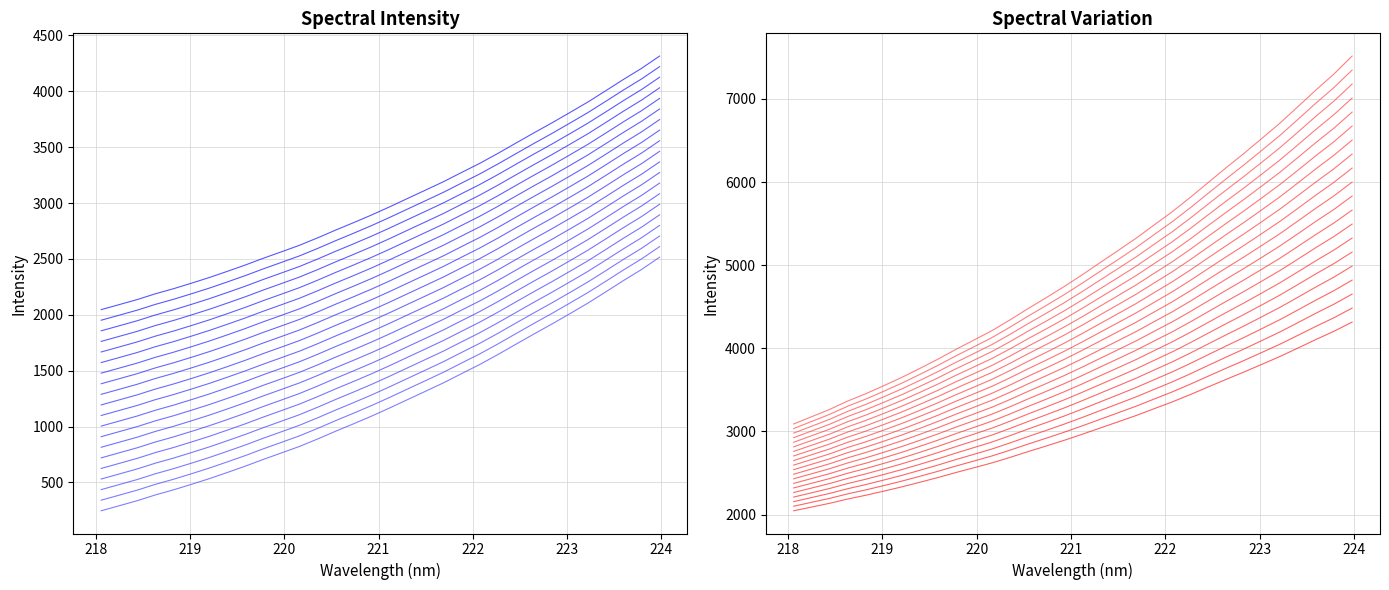

Approximately how many times larger is the value at 221.4993 compared to 221.3083?

1.0